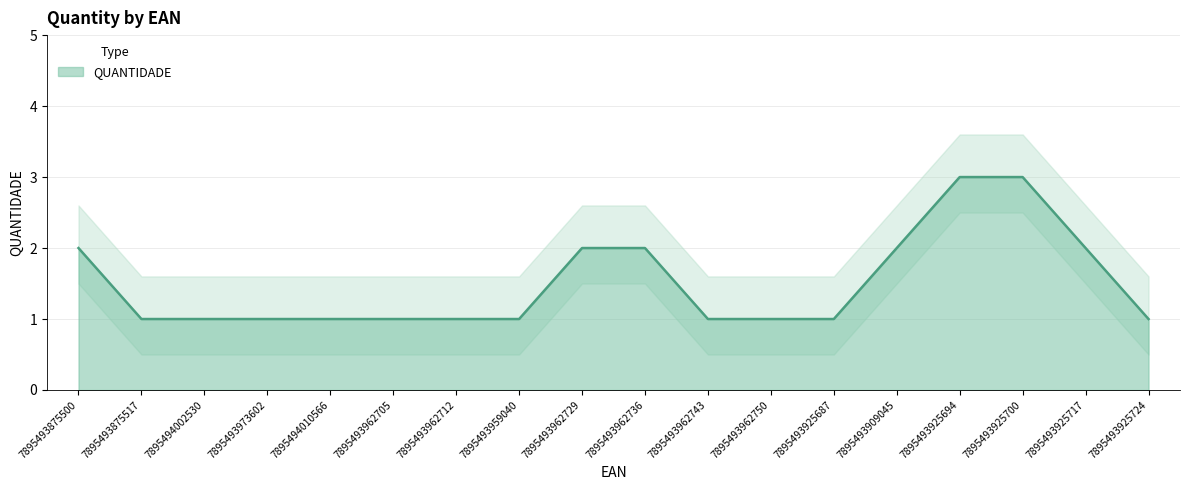

What is the change in value from 7895493925700 to 7895493925717?

-1